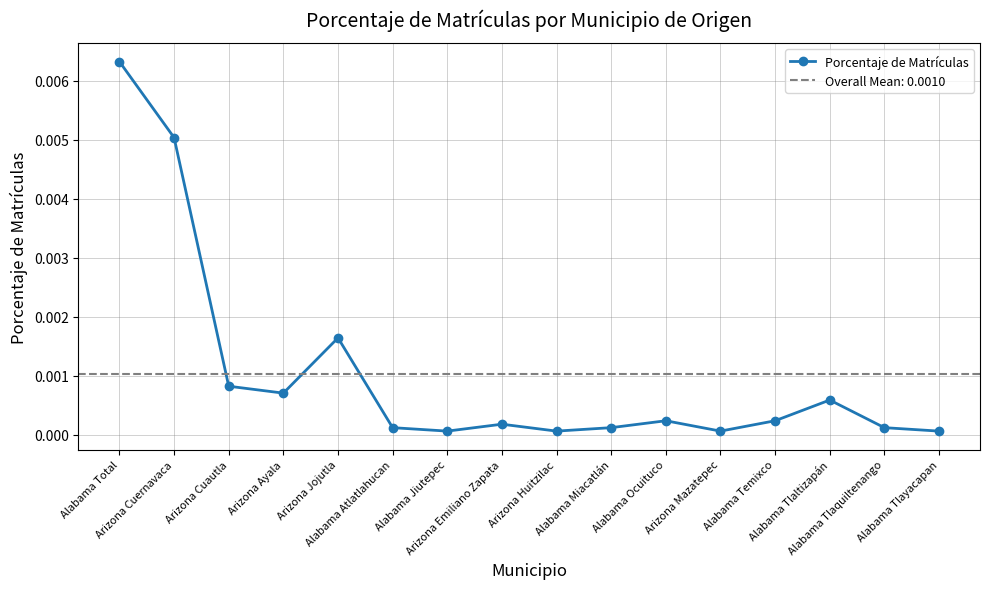

How many points are higher than both their immediate neighbors (excluding endpoints)?

4